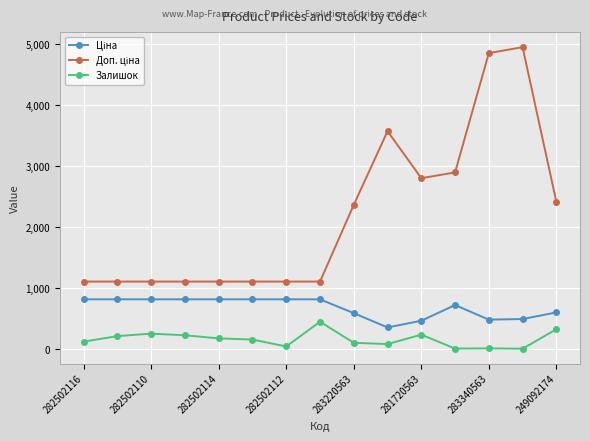

In Залишок, how many points are higher than both neighbors (excluding endpoints)?

4